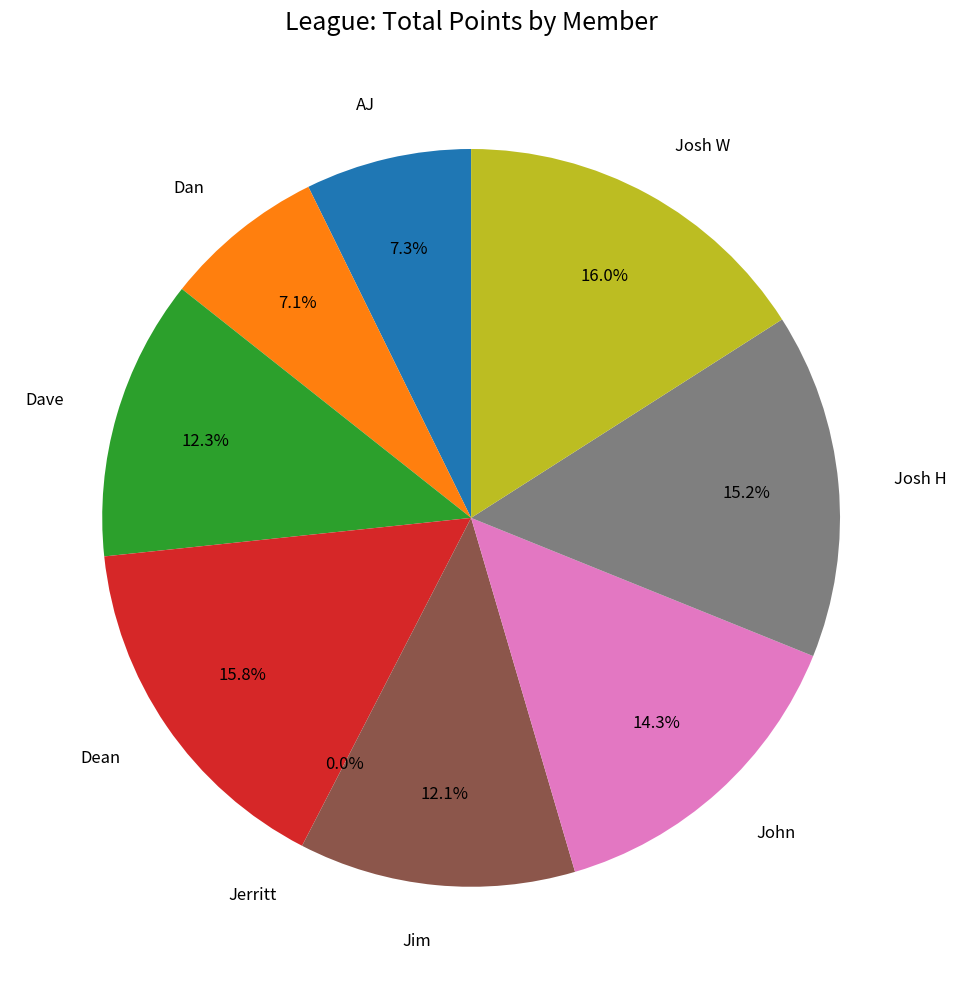

How many slices are in this pie chart?

9